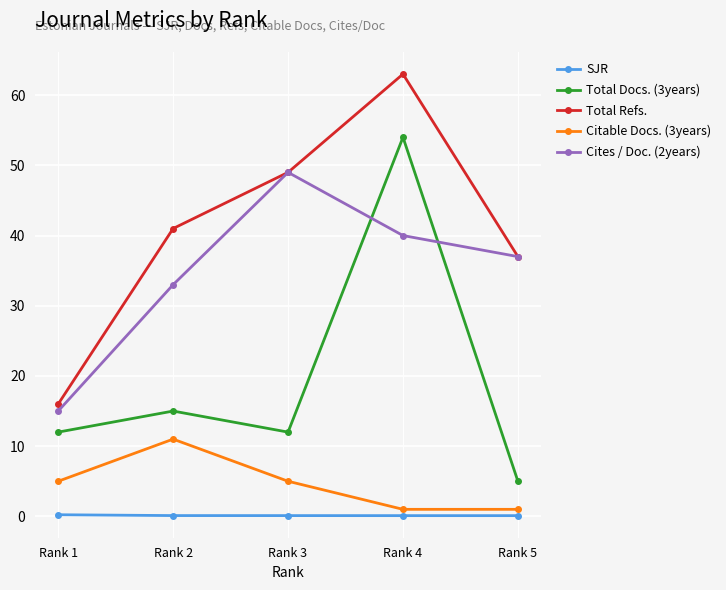

True or false: Total Docs. (3years) has more than 0 points higher than both neighbors.

True